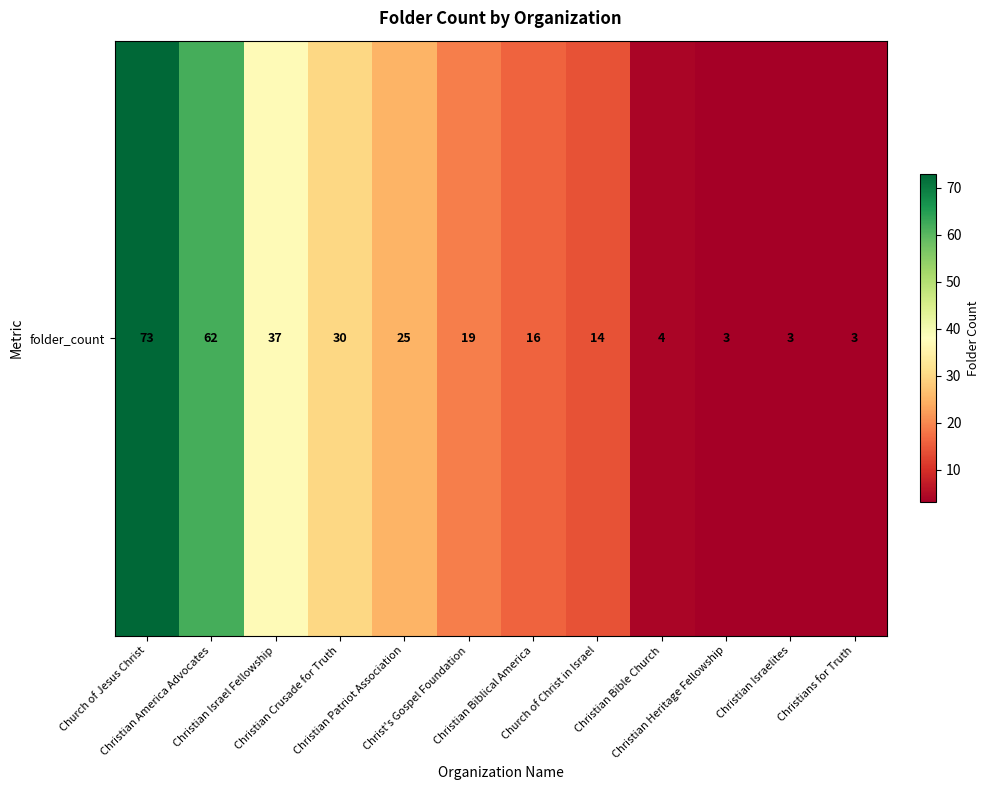

Where is the data nearest to the value 38?

Christian Israel Fellowship